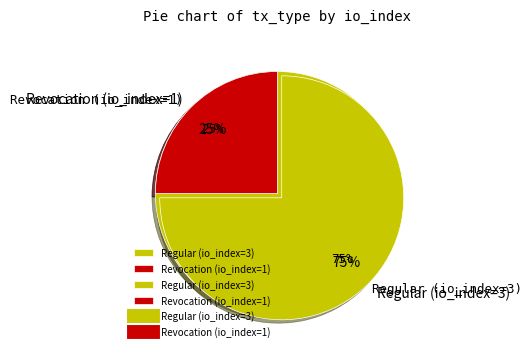

What percentage do Revocation (io_index=1) and Regular (io_index=3) together represent?

100.0%